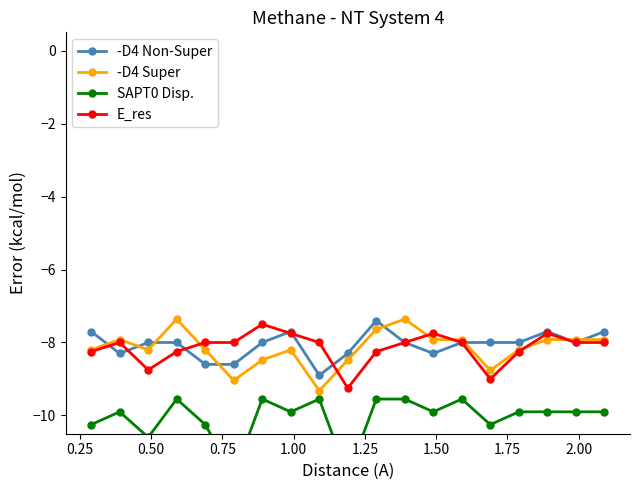

What is the lowest value of the -D4 Non-Super series?

-8.9